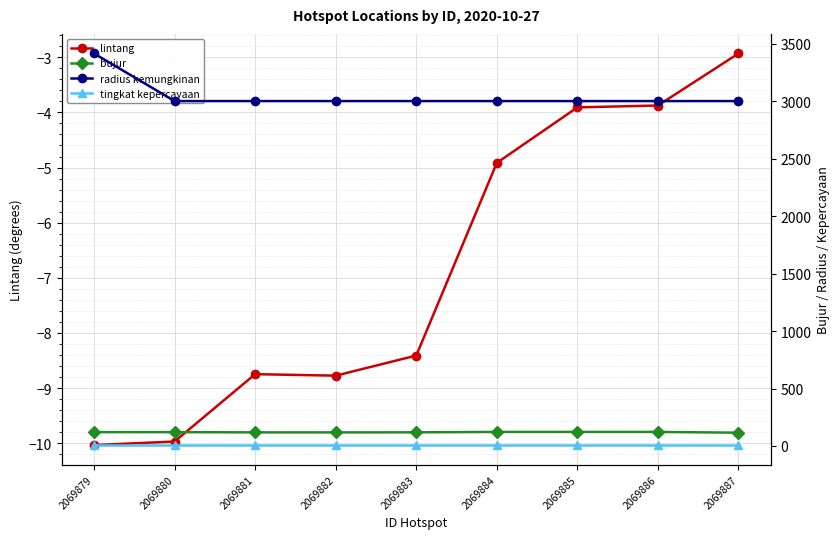

What are all the series names shown in the legend?

lintang, bujur, radius kemungkinan, tingkat kepercayaan